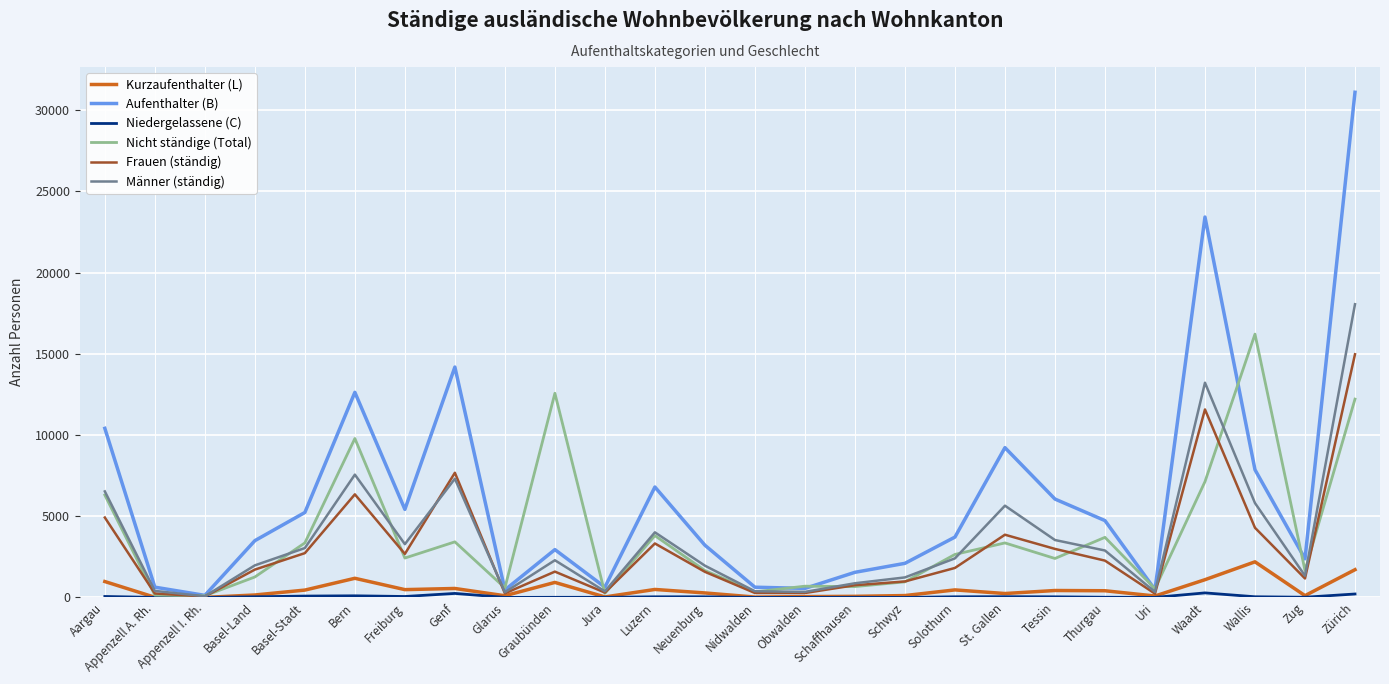

At which category does Nicht ständige (Total) reach its first local peak?

Bern